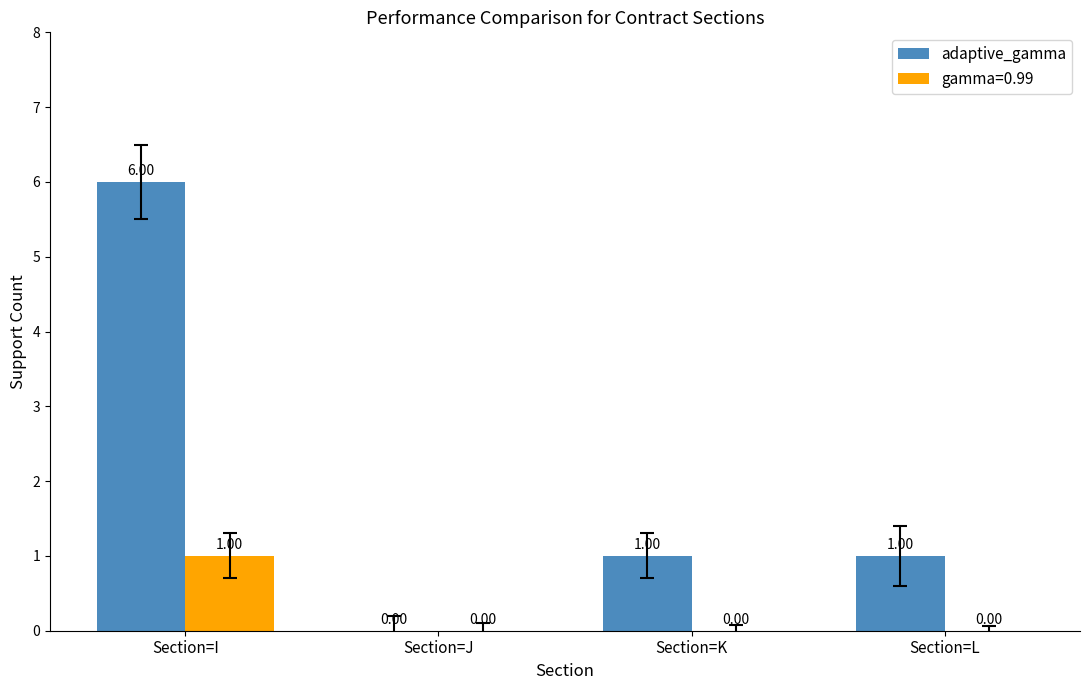

At which category does the chart reach its peak across all series?

Section=I